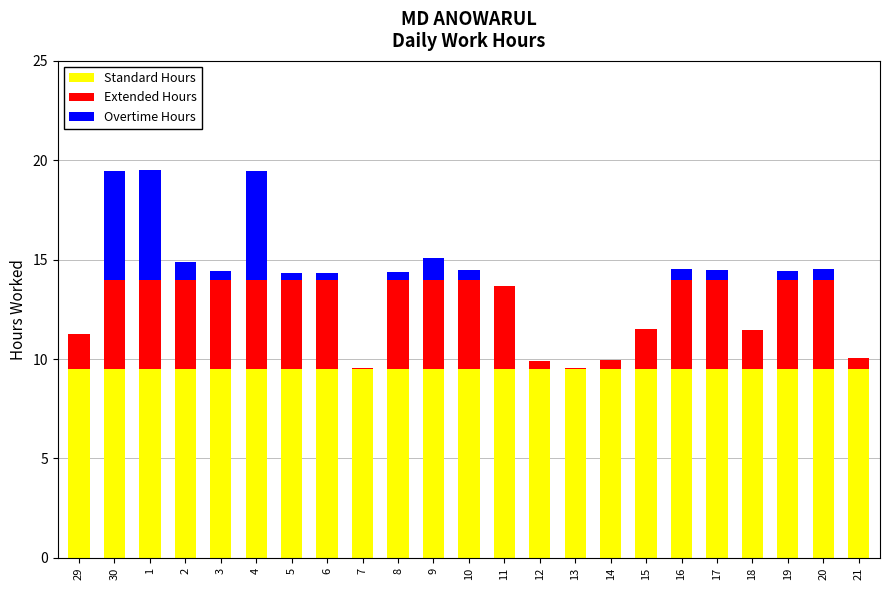

Is it true that Standard Hours equals 5.2 at 7?

False